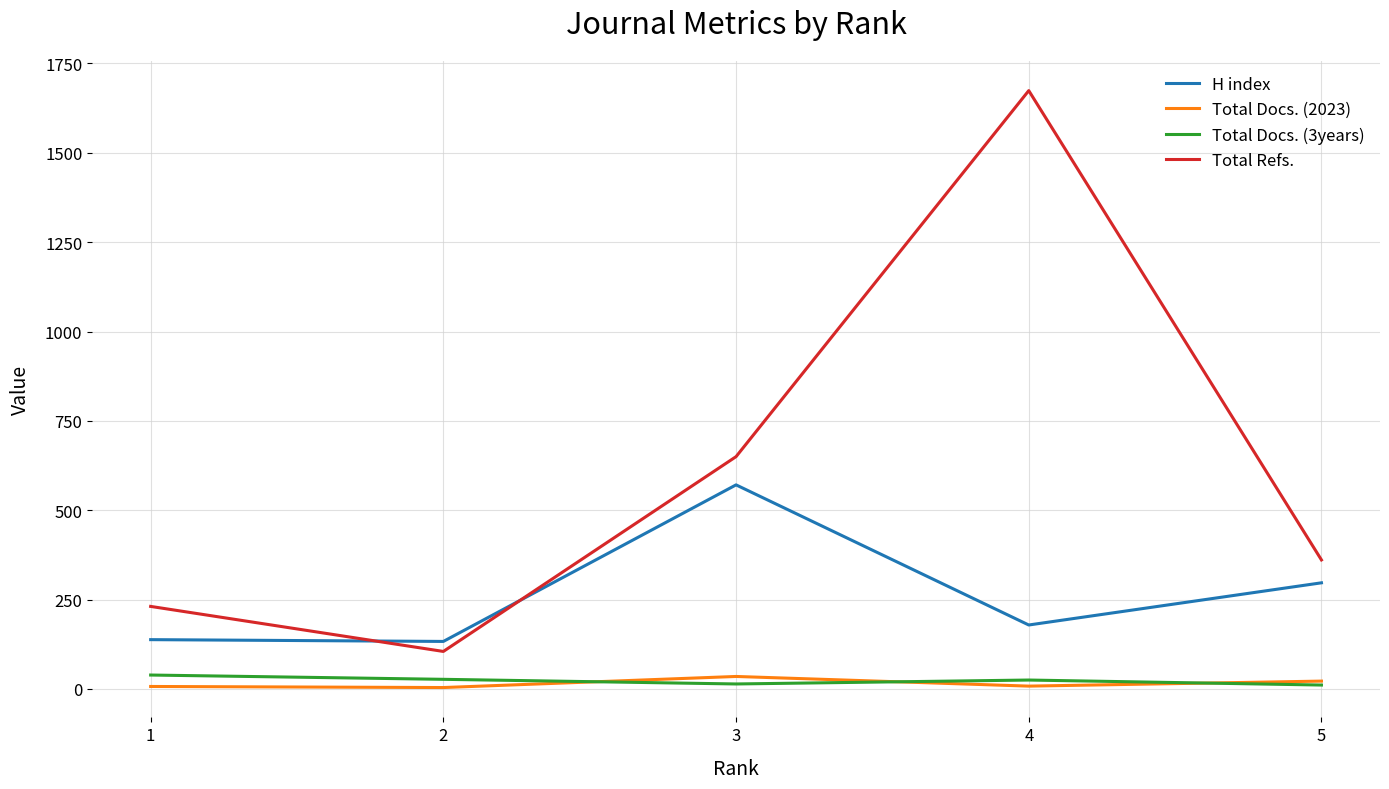

List the labels in order of Total Refs. value, largest first.

4, 3, 5, 1, 2